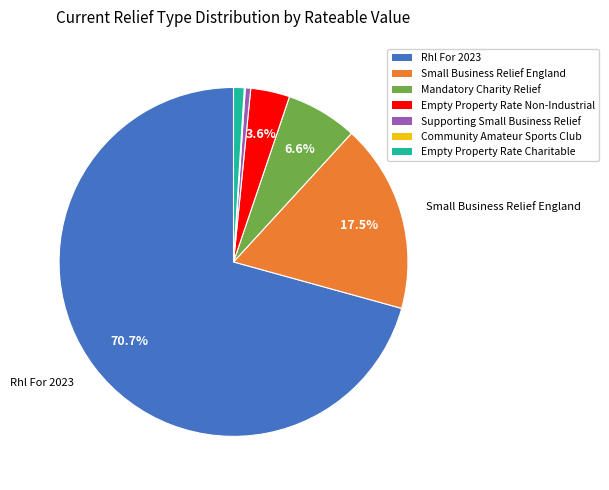

Is there a majority slice in this chart?

Yes